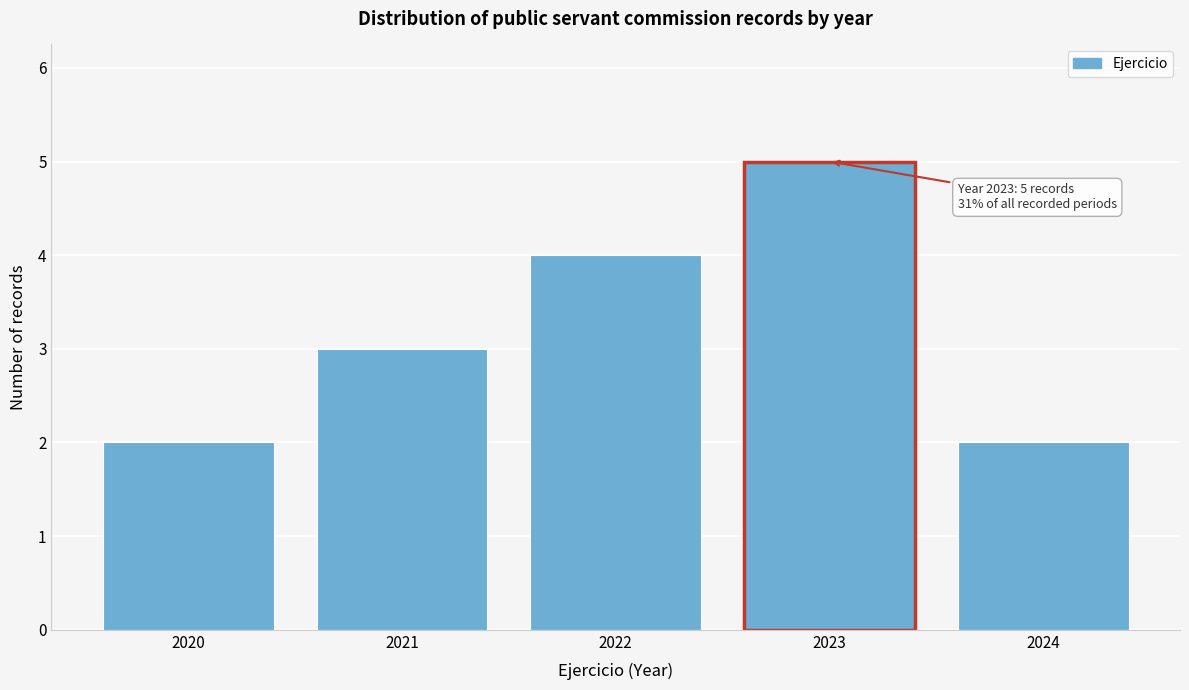

Which range on the x-axis has the tallest bar?

2022.5 to 2023.5